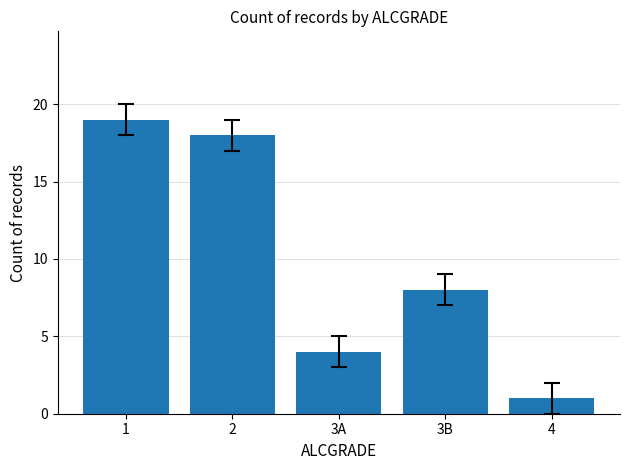

List the labels in order of value, smallest first.

4, 3A, 3B, 2, 1